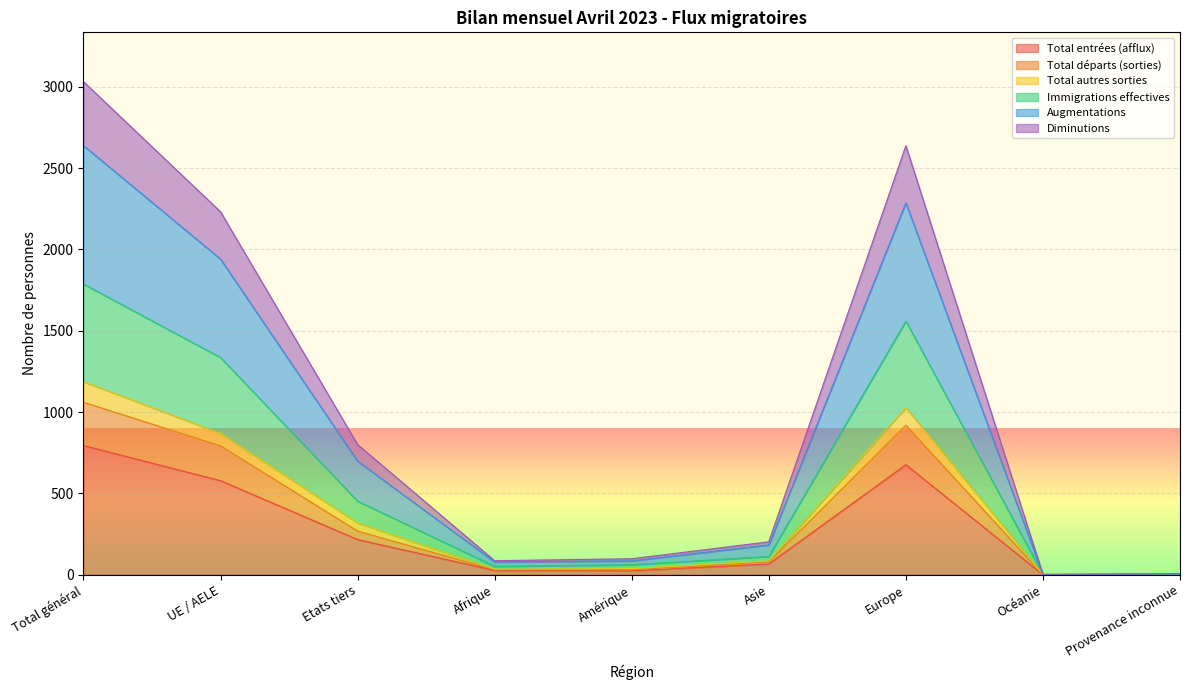

How many series are shown in this chart?

6